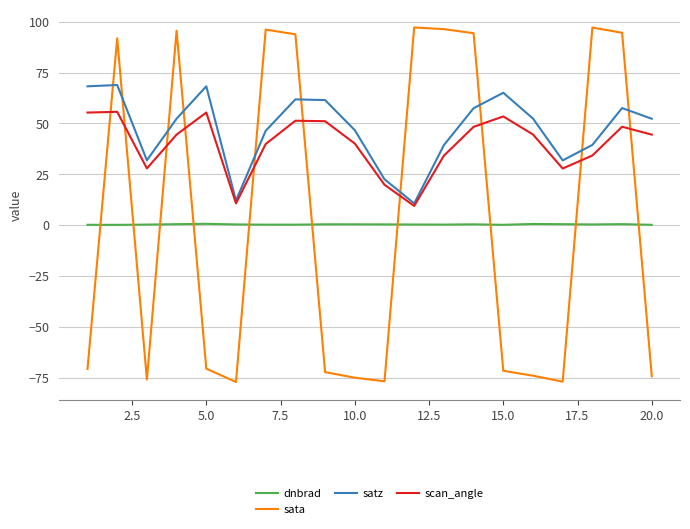

What is the minimum value shown in the chart?

-77.2